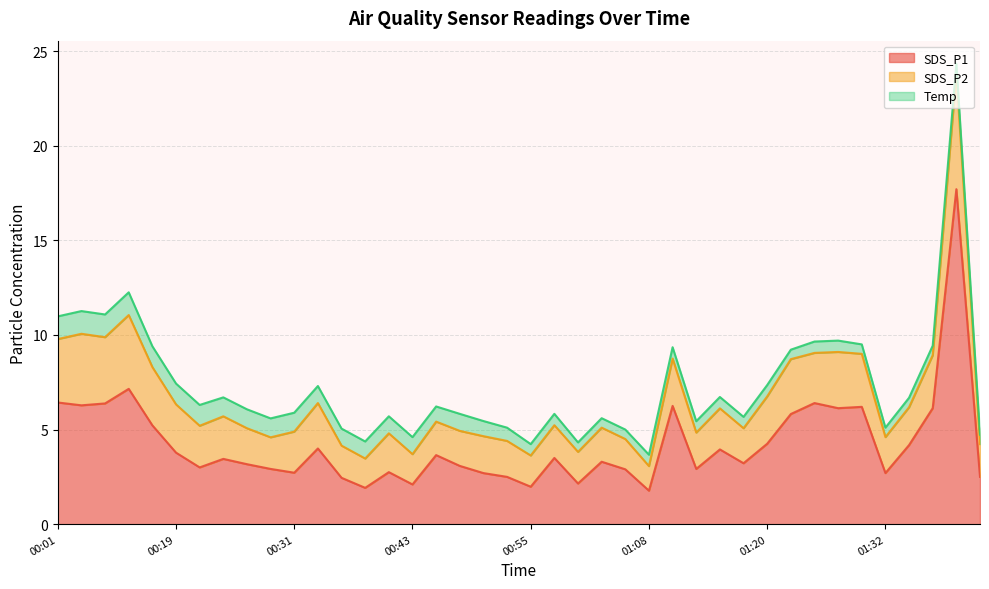

What is the lowest value of the SDS_P2 series?

1.3